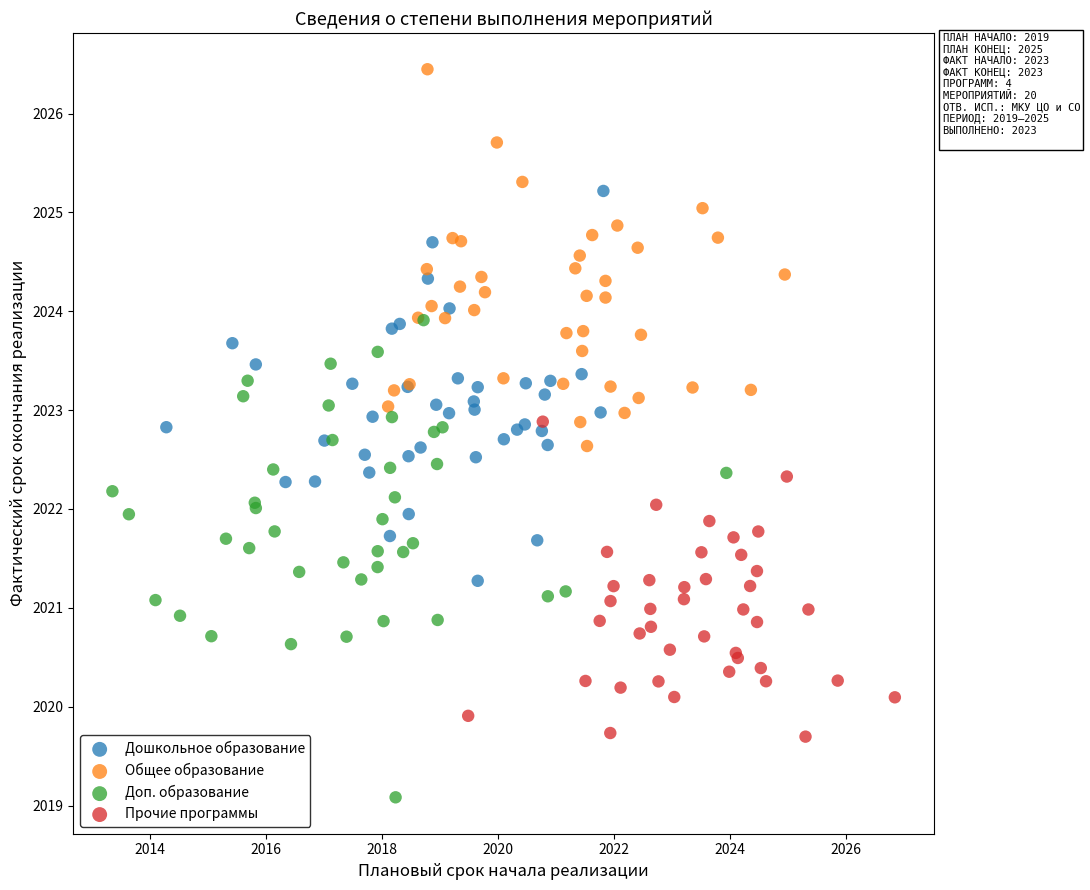

Which series reaches the minimum Y coordinate?

Доп. образование